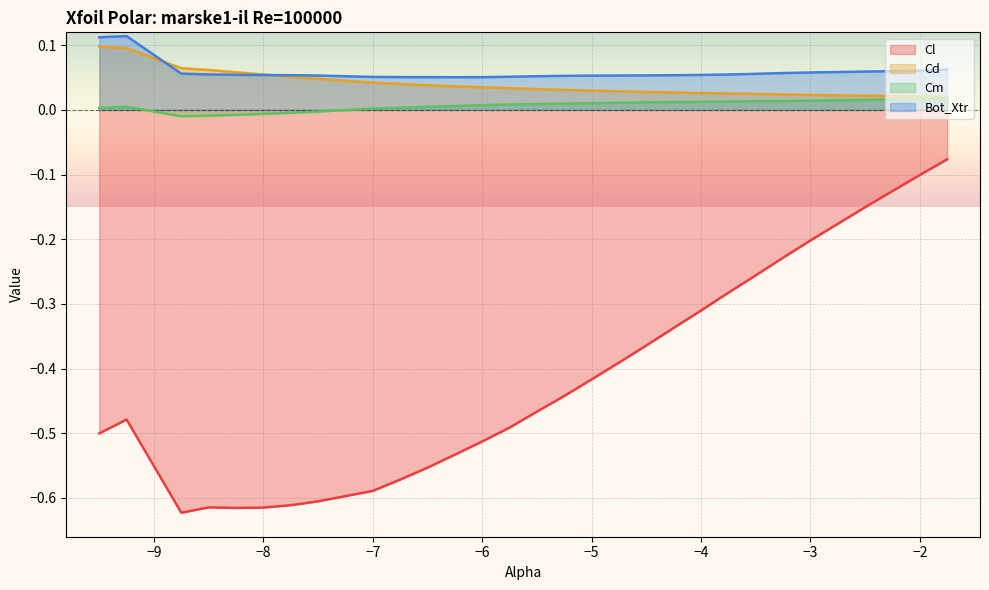

Reading left to right, what are all the values shown in this chart?

Cl: -0.5	-0.5	-0.6	-0.6	-0.6	-0.6	-0.6	-0.6	-0.6	-0.6	-0.6	-0.5	-0.5	-0.5	-0.5	-0.4	-0.4	-0.4	-0.4	-0.3	-0.3	-0.3	-0.3	-0.2	-0.2	-0.2	-0.2	-0.1	-0.1	-0.1
Cd: 0.1	0.1	0.1	0.1	0.1	0.1	0.1	0.0	0.0	0.0	0.0	0.0	0.0	0.0	0.0	0.0	0.0	0.0	0.0	0.0	0.0	0.0	0.0	0.0	0.0	0.0	0.0	0.0	0.0	0.0
Cm: 0.0	0.0	-0.0	-0.0	-0.0	-0.0	-0.0	-0.0	0.0	0.0	0.0	0.0	0.0	0.0	0.0	0.0	0.0	0.0	0.0	0.0	0.0	0.0	0.0	0.0	0.0	0.0	0.0	0.0	0.0	0.0
Bot_Xtr: 0.1	0.1	0.1	0.1	0.1	0.1	0.1	0.1	0.1	0.1	0.1	0.1	0.1	0.1	0.1	0.1	0.1	0.1	0.1	0.1	0.1	0.1	0.1	0.1	0.1	0.1	0.1	0.1	0.1	0.1